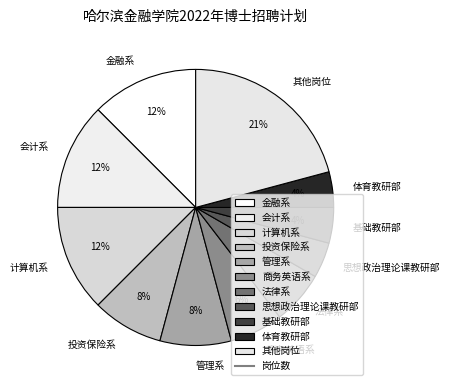

To the nearest percent, what percentage of the pie is 投资保险系?

8%